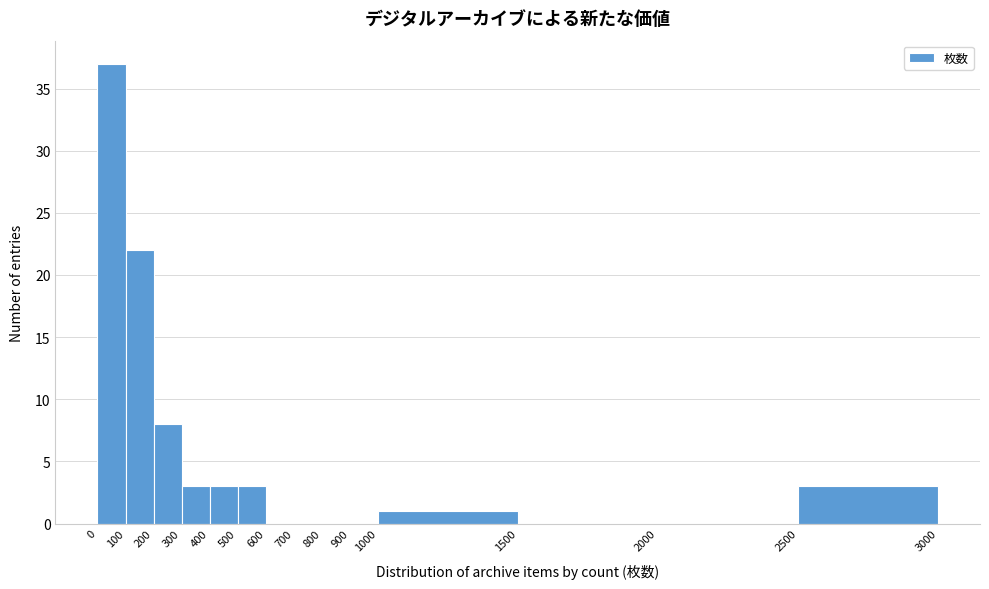

Reading left to right, transcribe this chart: for each bar, give the range it covers on the x-axis and its height. The values are not printed on the chart, so give them approximately, as read against the axis.

0 to 100: 37
100 to 200: 22
200 to 300: 8
300 to 400: 3
400 to 500: 3
500 to 600: 3
600 to 700: 0
700 to 800: 0
800 to 900: 0
900 to 1000: 0
1000 to 1500: 1
1500 to 2000: 0
2000 to 2500: 0
2500 to 3000: 3